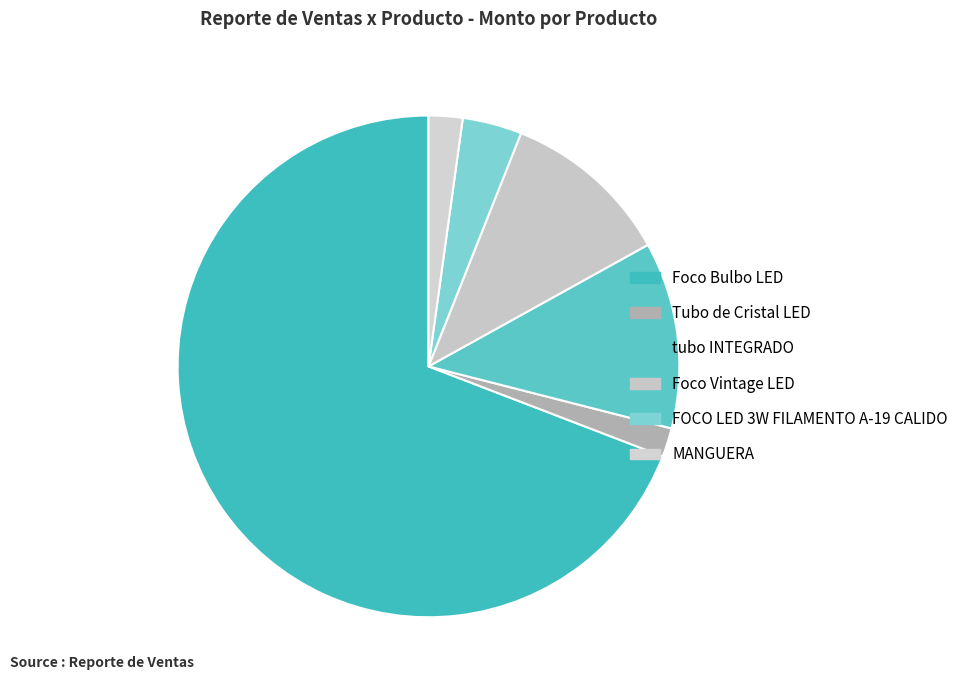

Is there any slice that represents more than half of the pie?

Yes